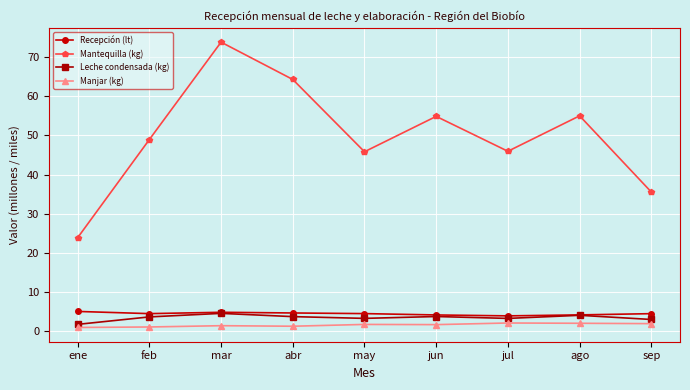

The Recepción (lt) series shows 4.1 at ago. True or false?

True